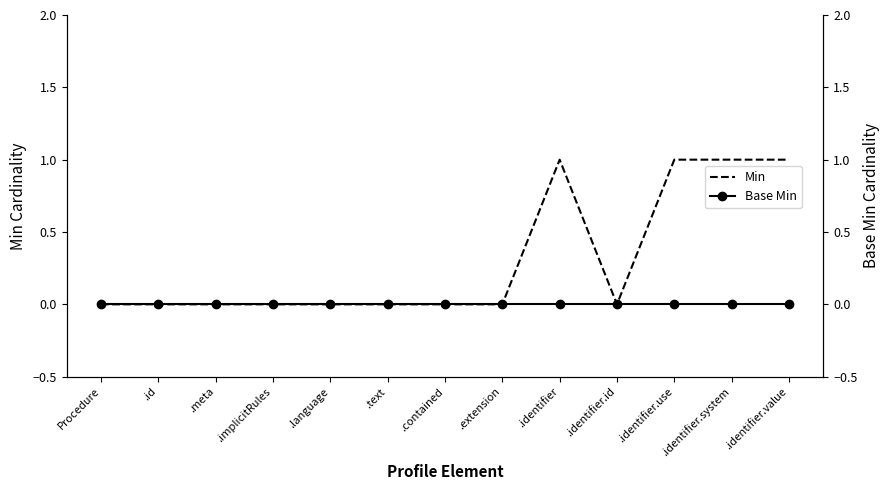

True or false: Base Min has more than 2 interior local peaks.

False